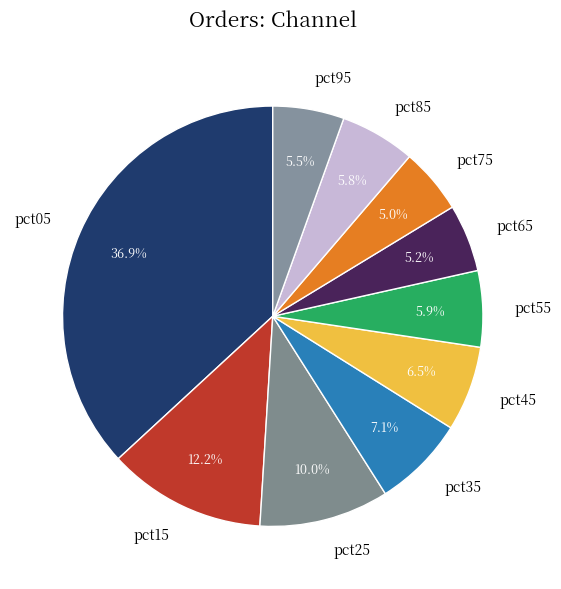

What is the largest slice in the pie chart?

pct05